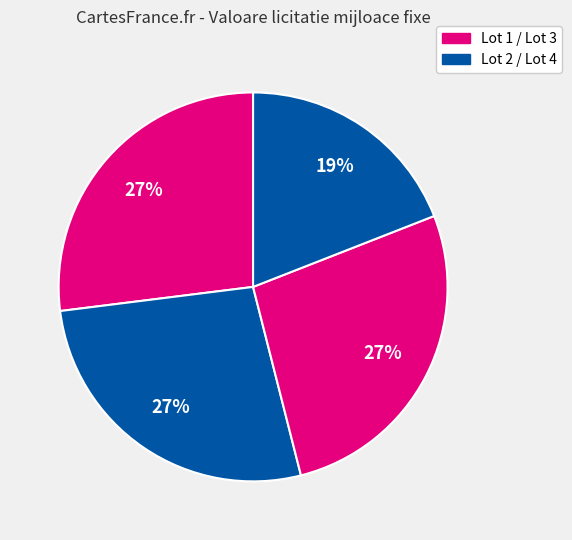

How many segments does this pie chart have?

4